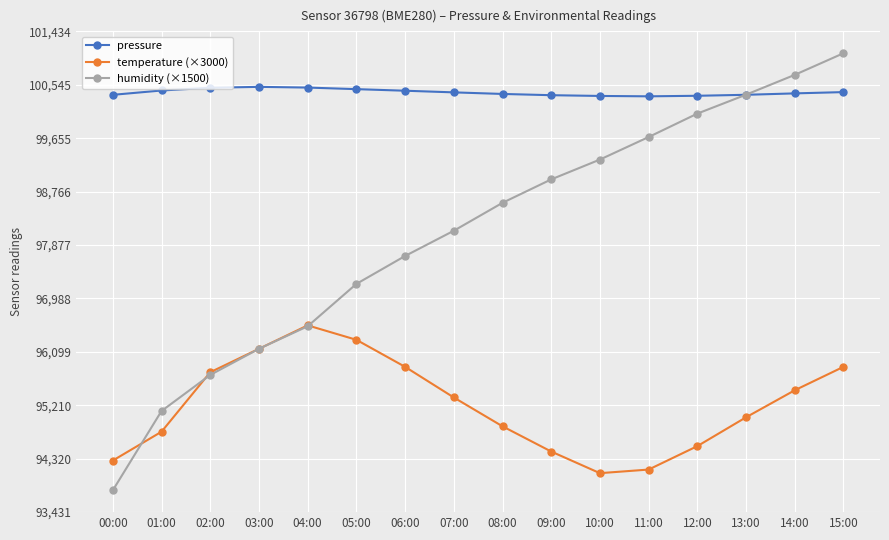

What is the greatest value displayed?

101070.0